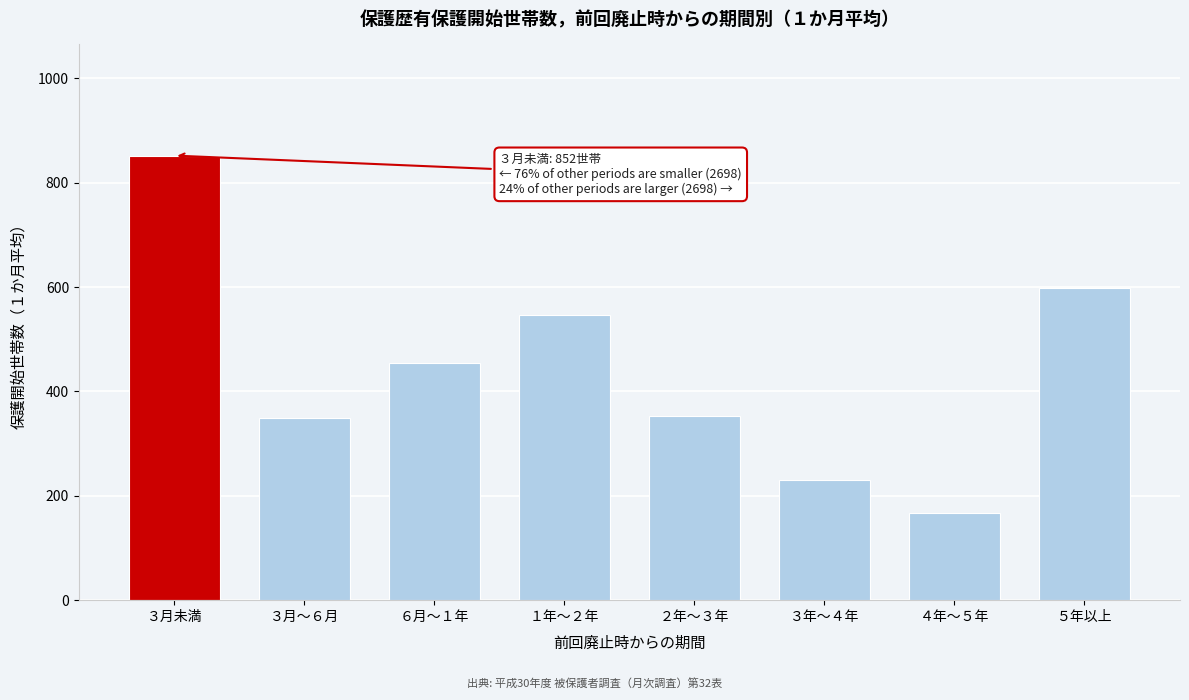

Read the value at ６月～１年.

454